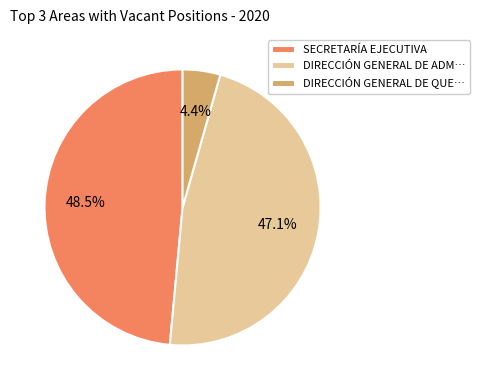

Count the number of slices in the pie.

3